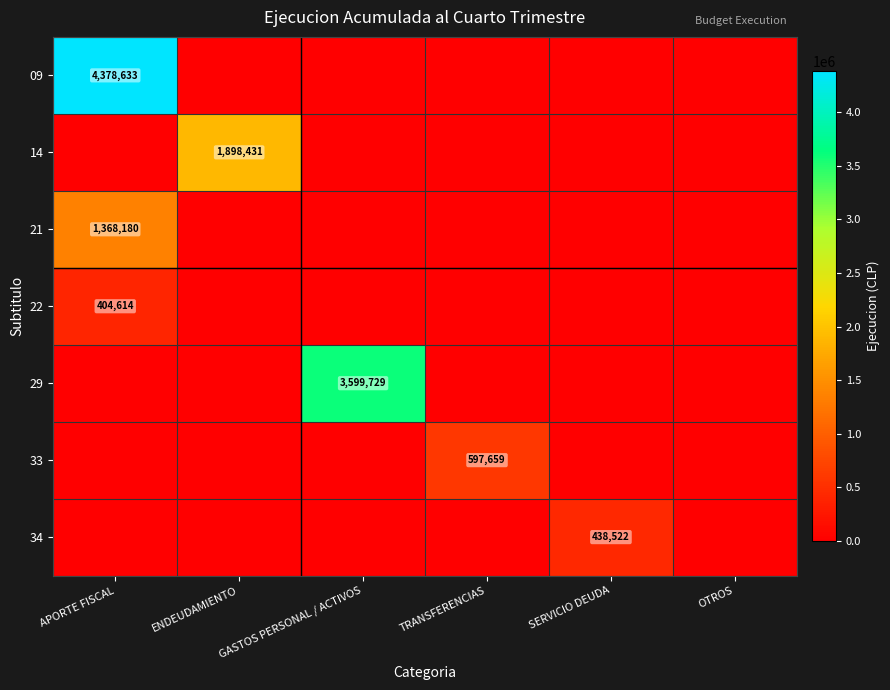

The value of 33 at TRANSFERENCIAS is 597659. True or false?

True